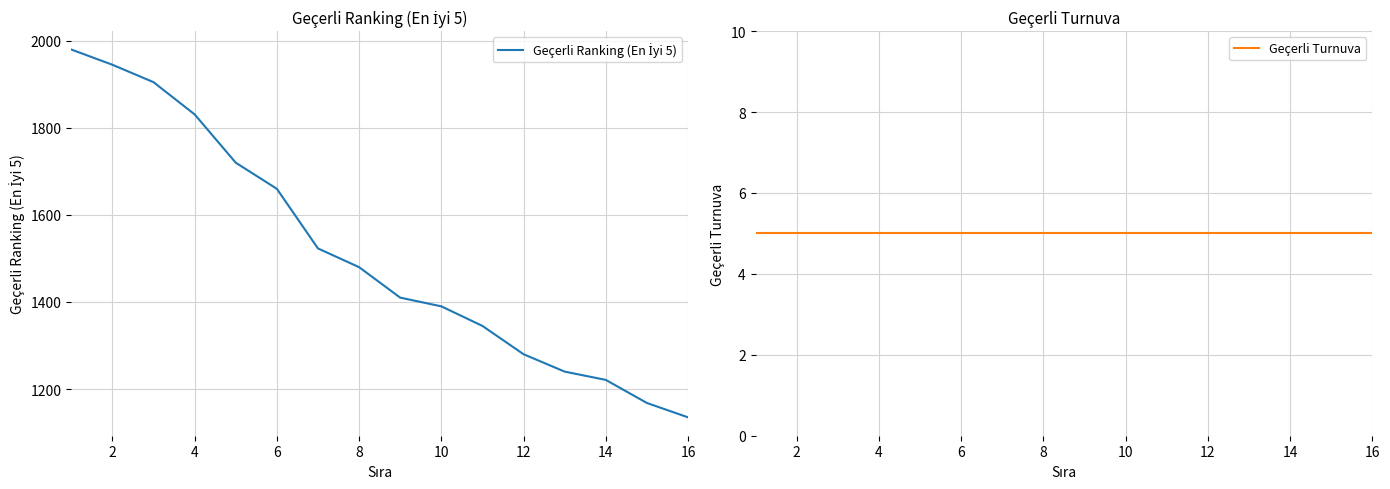

The value of Geçerli Ranking (En İyi 5) at 2 is 648. True or false?

False